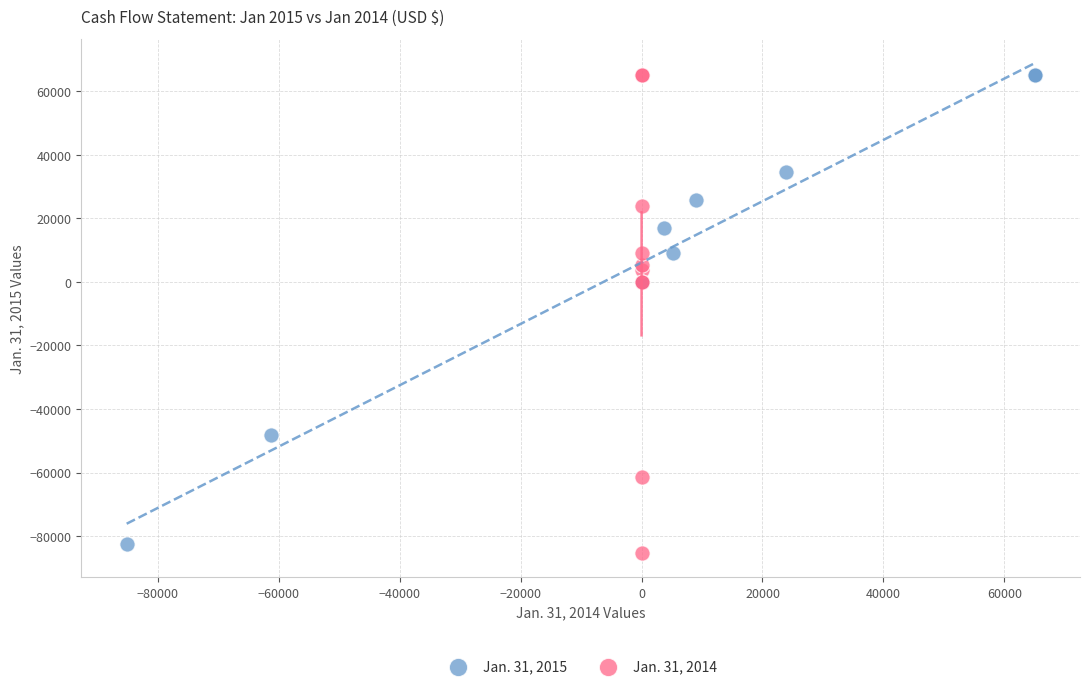

Which series has the widest spread of Y values?

Jan. 31, 2014